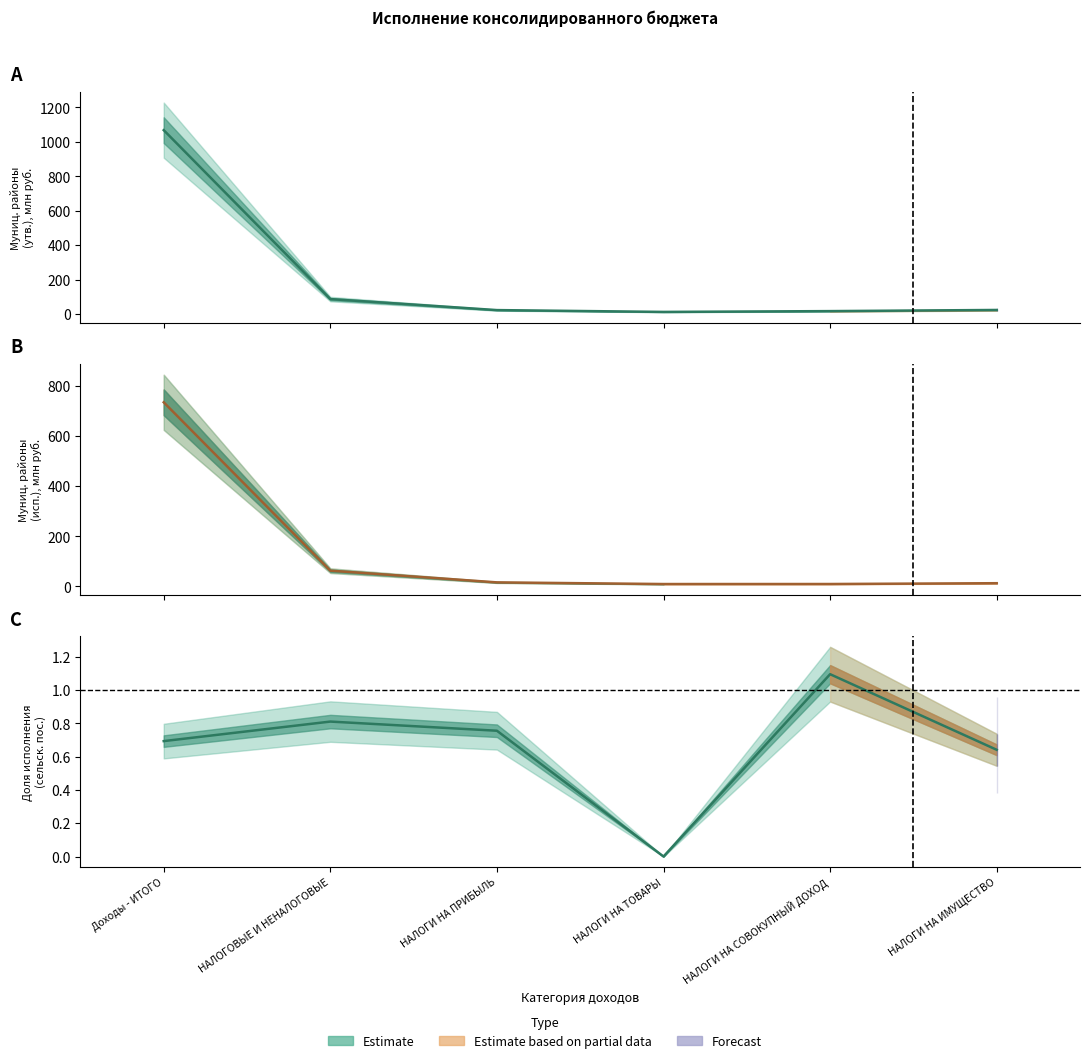

What is the approximate value of бюджеты муниципальных районов (исп.) at НАЛОГОВЫЕ И НЕНАЛОГОВЫЕ?

62.4